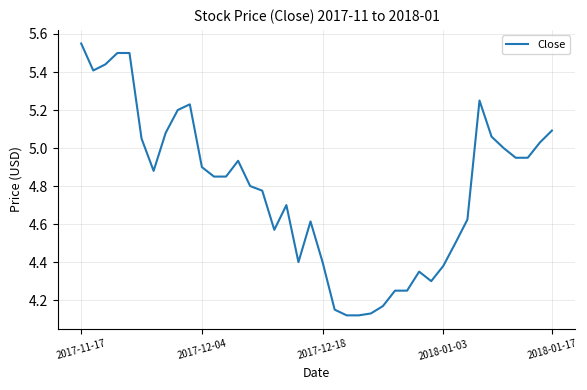

Which category has the highest value across all series?

2017-11-17